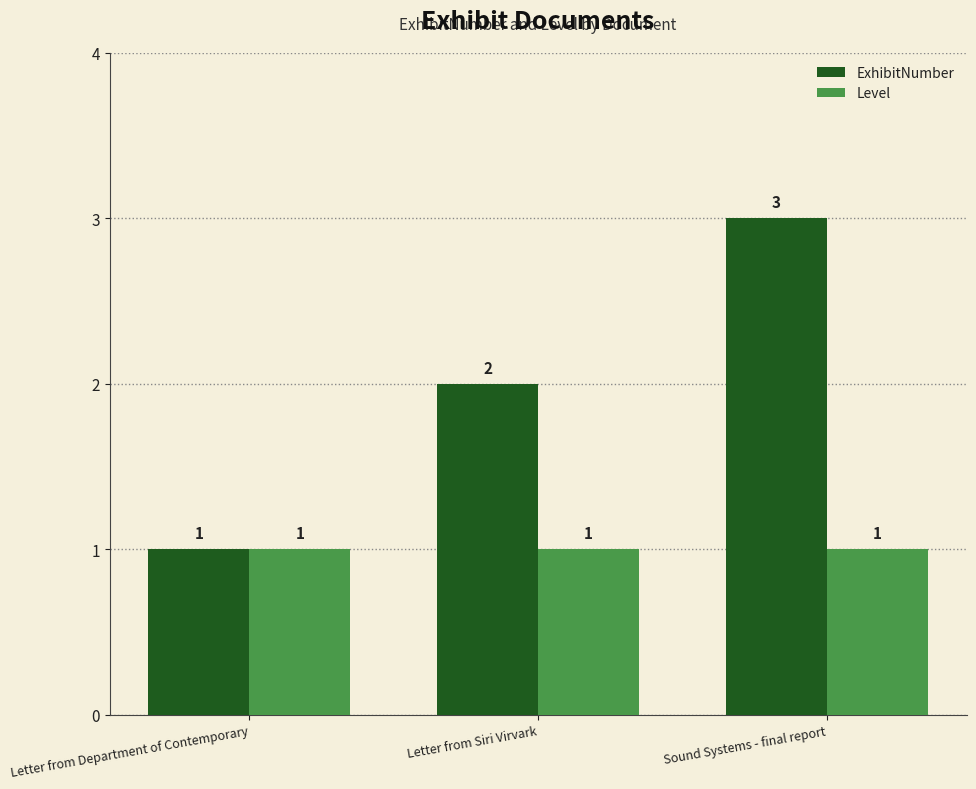

Which series has the widest spread of values?

ExhibitNumber